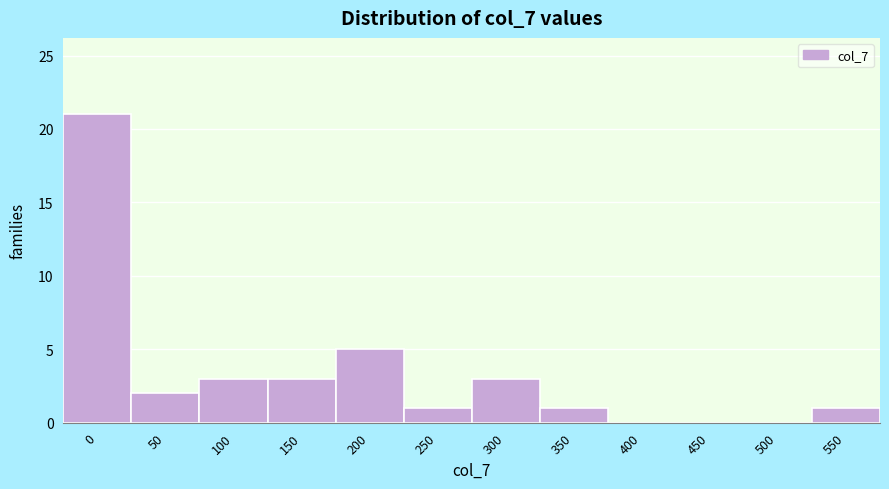

Reading left to right, what are all the values shown in this chart?

0=21	50=2	100=3	150=3	200=5	250=1	300=3	350=1	400=0	450=0	500=0	550=1